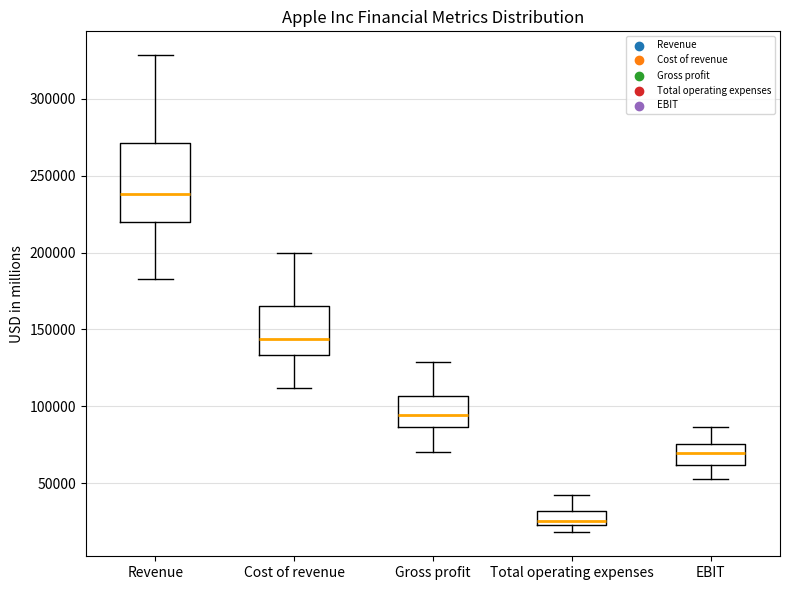

Reading left to right, read every box against the y-axis: the position of its median line, the range the box covers, and the ends of its whiskers. The values are not printed on the chart, so give them approximately, as read against the axis.

Revenue: median 240000, box 220000 to 270000, whiskers 185000 to 330000
Cost of revenue: median 145000, box 135000 to 165000, whiskers 110000 to 200000
Gross profit: median 95000, box 85000 to 105000, whiskers 70000 to 130000
Total operating expenses: median 25000 (just above the box's lower edge), box 25000 to 30000, whiskers 20000 to 45000
EBIT: median 70000, box 60000 to 75000, whiskers 55000 to 85000